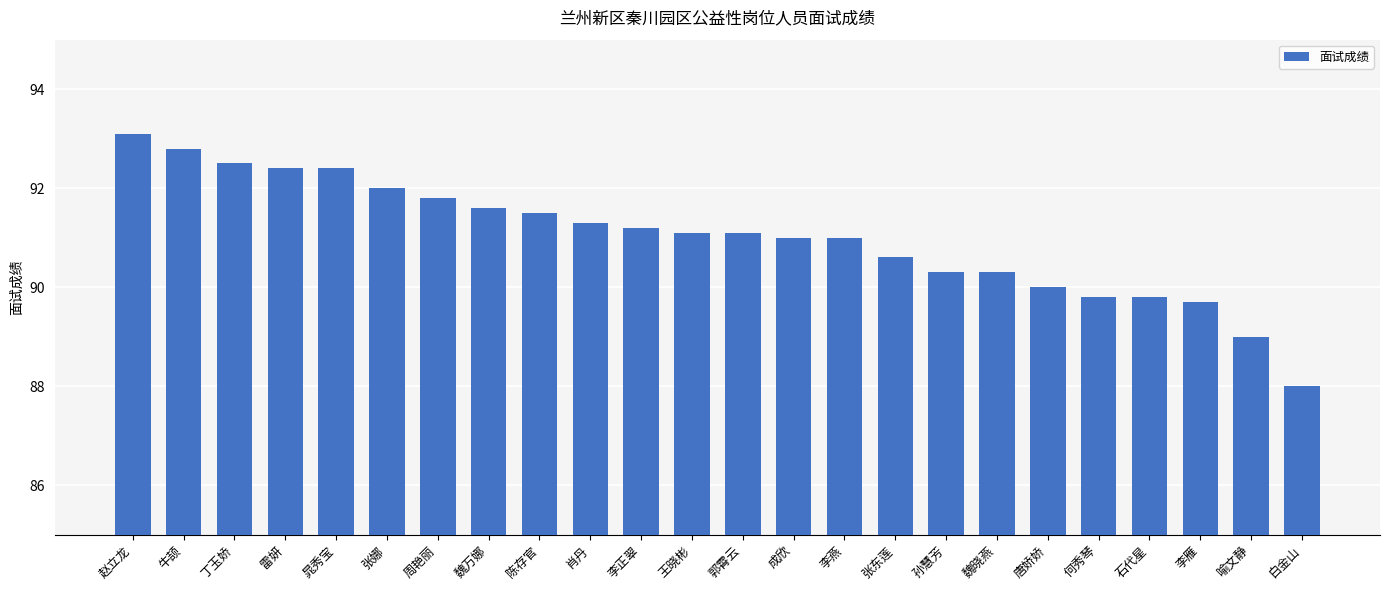

True or false: the data shows 92.4 at 雷妍.

True